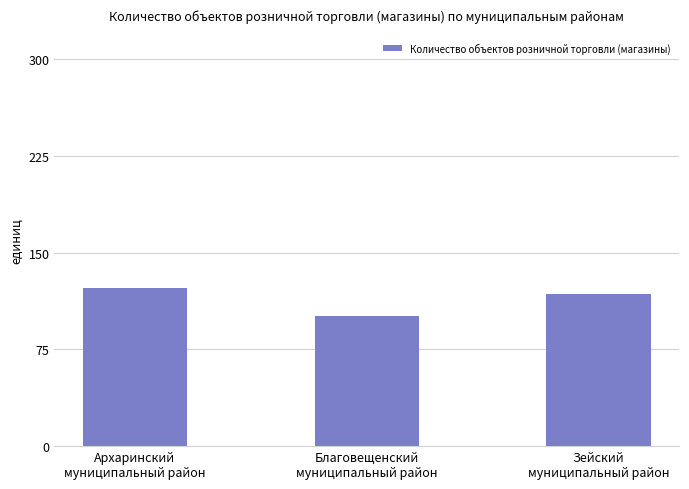

What is the difference between the values at Архаринский
муниципальный район and Благовещенский
муниципальный район?

22